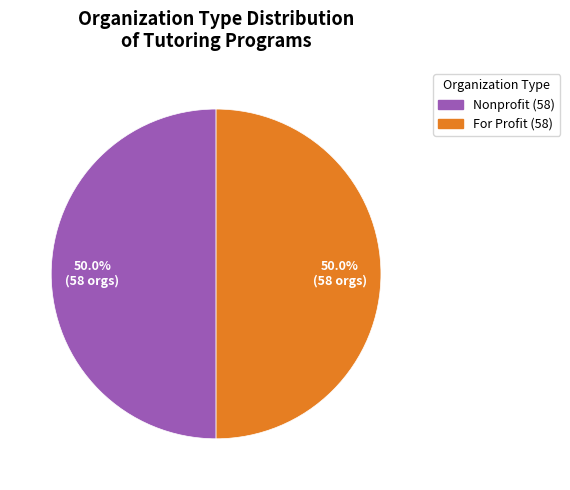

To the nearest percent, what percentage of the pie is Nonprofit?

50%